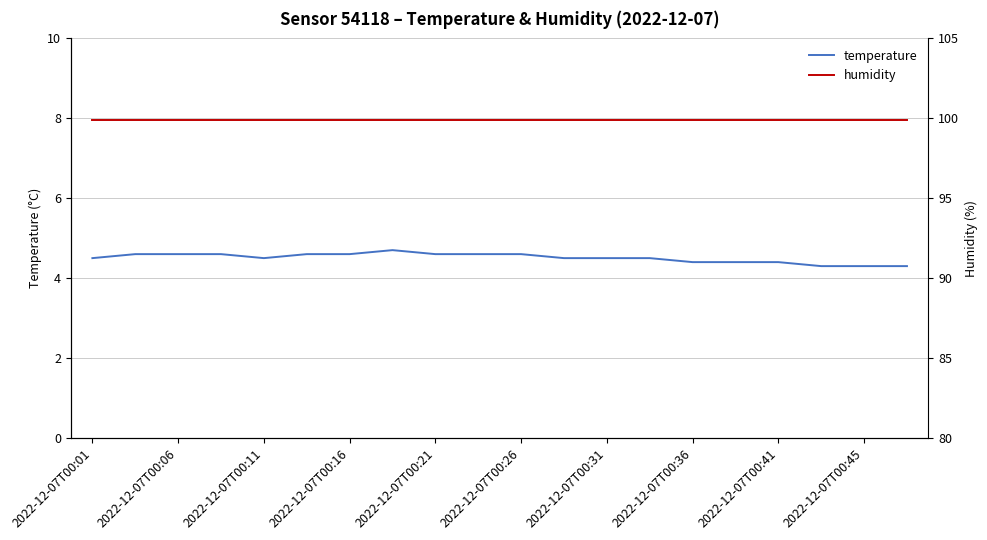

How many lines are shown in the chart?

2